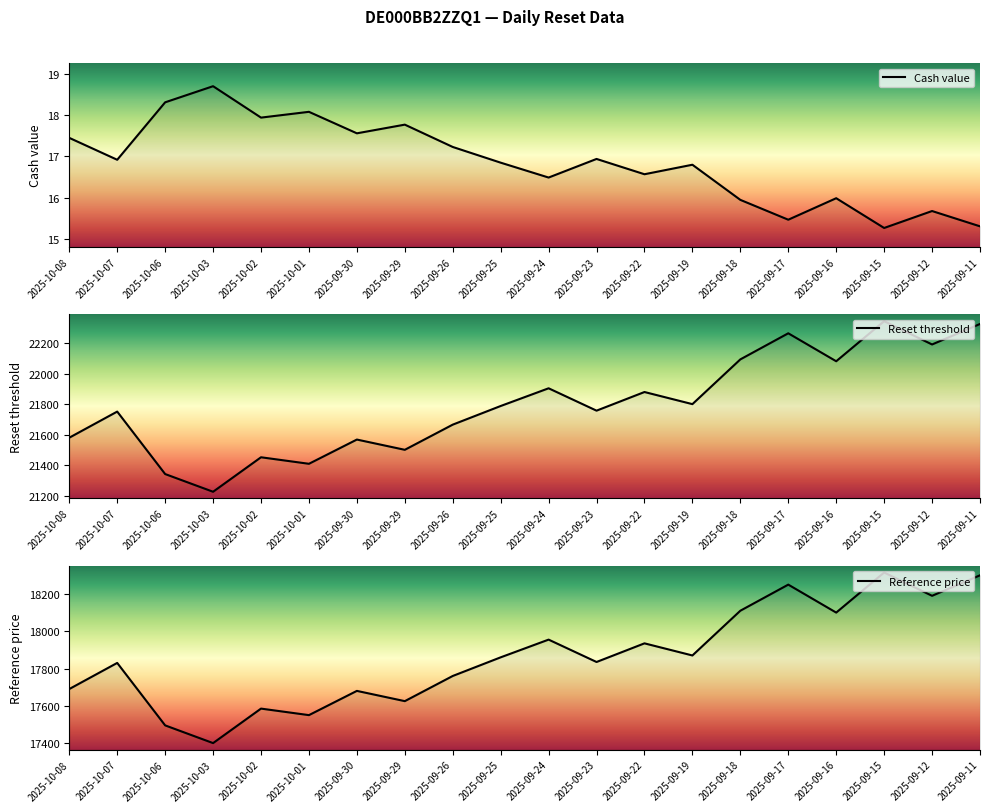

What are all the series names shown in the legend?

Cash value, Reset threshold, Reference price